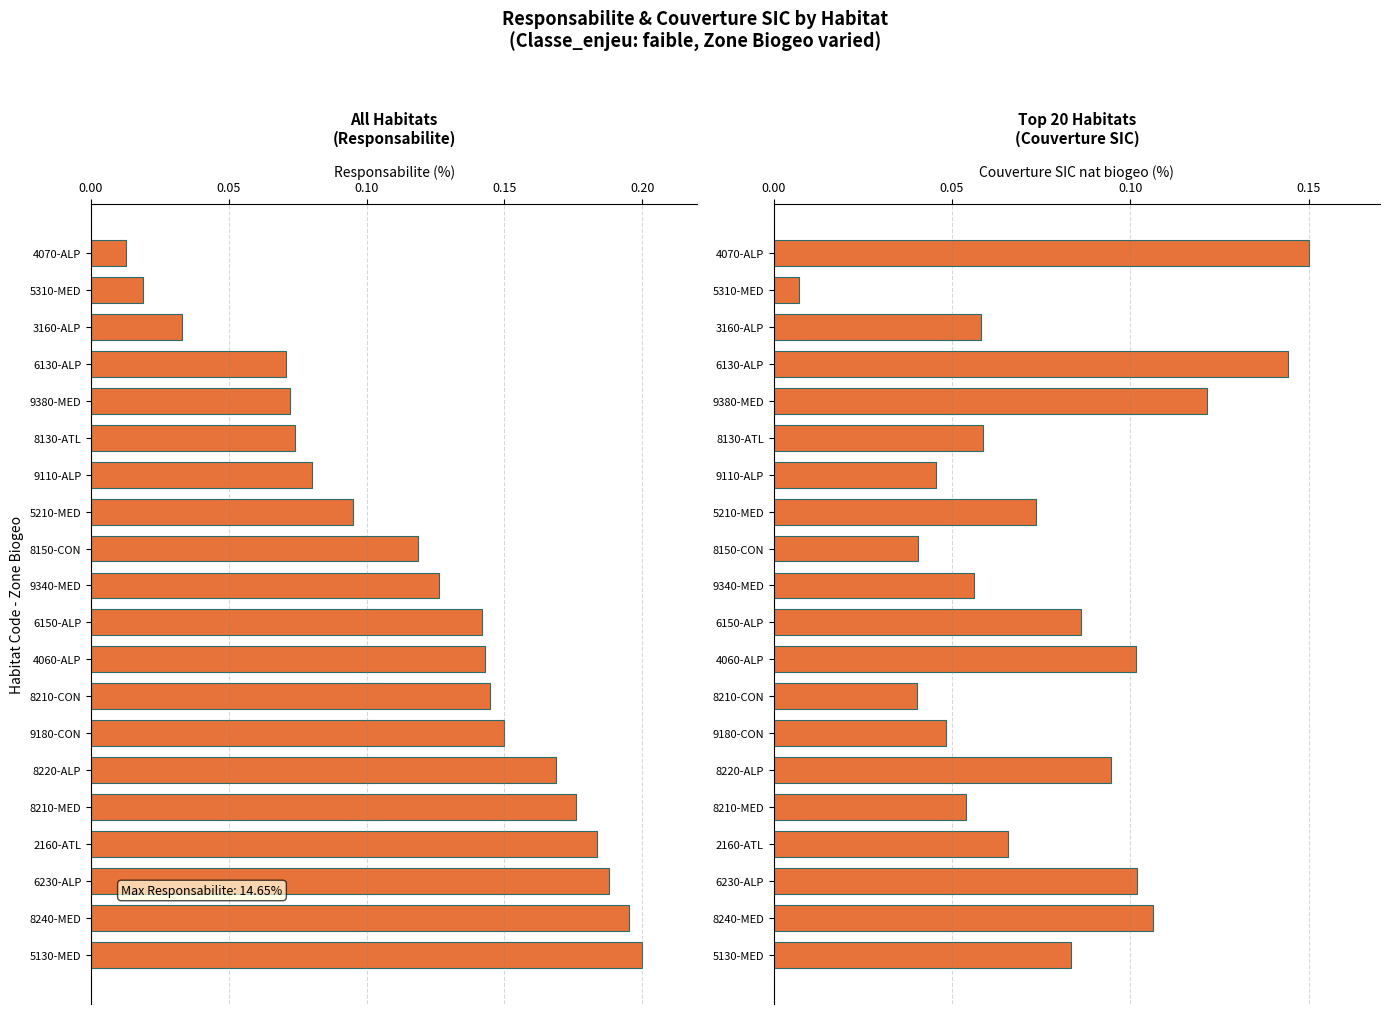

List the series in order of their overall mean, highest first.

Responsabilite, couverture_SIC_nat_biogeo